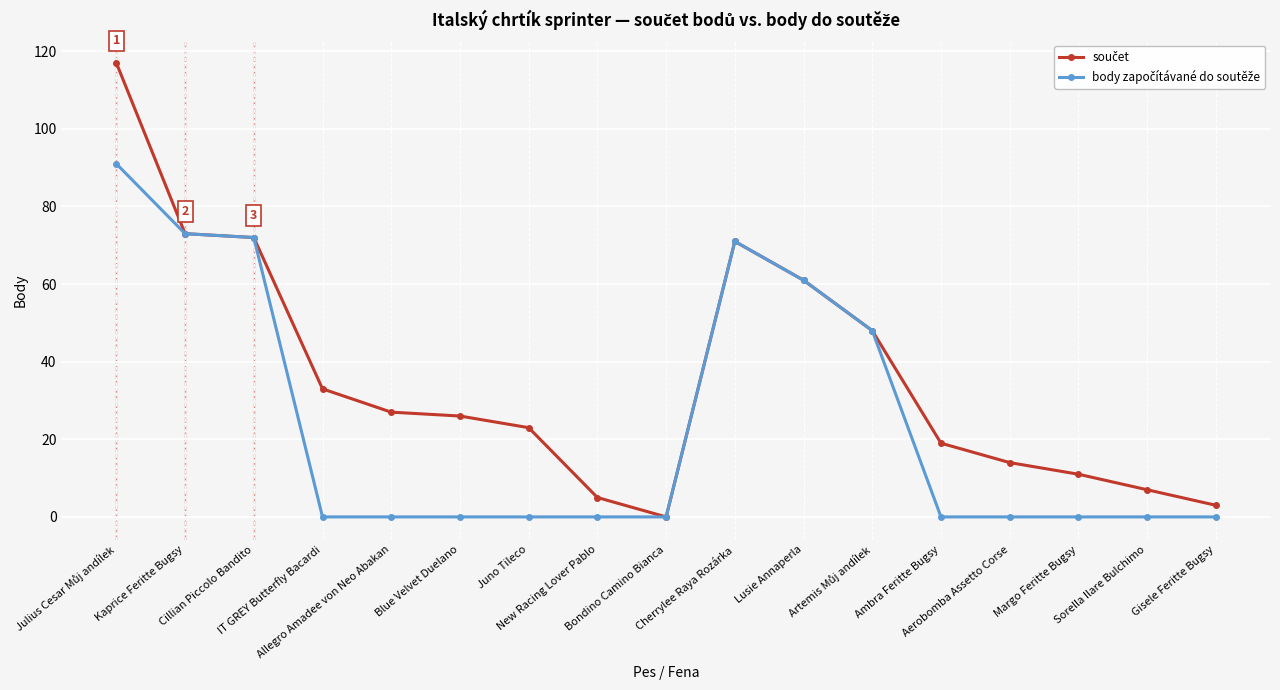

What is the maximum value shown in the chart?

117